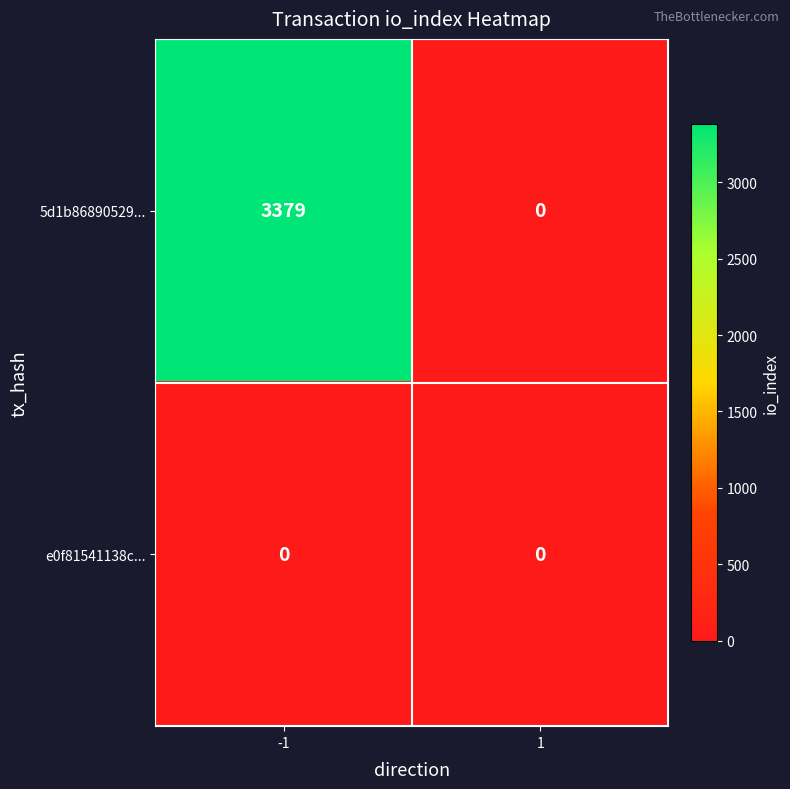

List the series in order of their peak value, lowest first.

e0f81541138c..., 5d1b86890529...